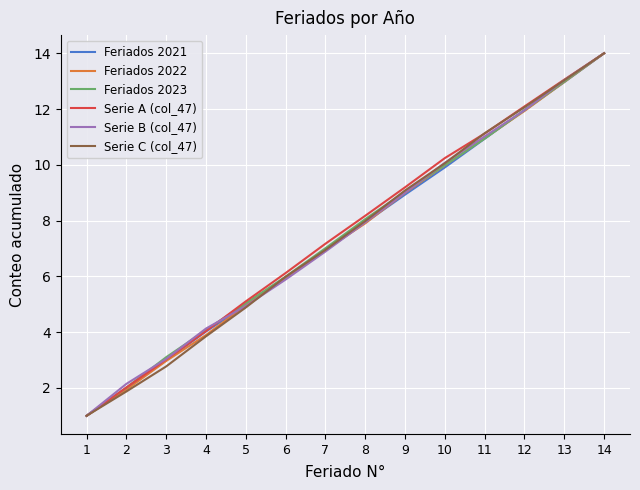

Is the value of Serie C (col_47) at 5 greater than the value of Feriados 2023 at 8?

No